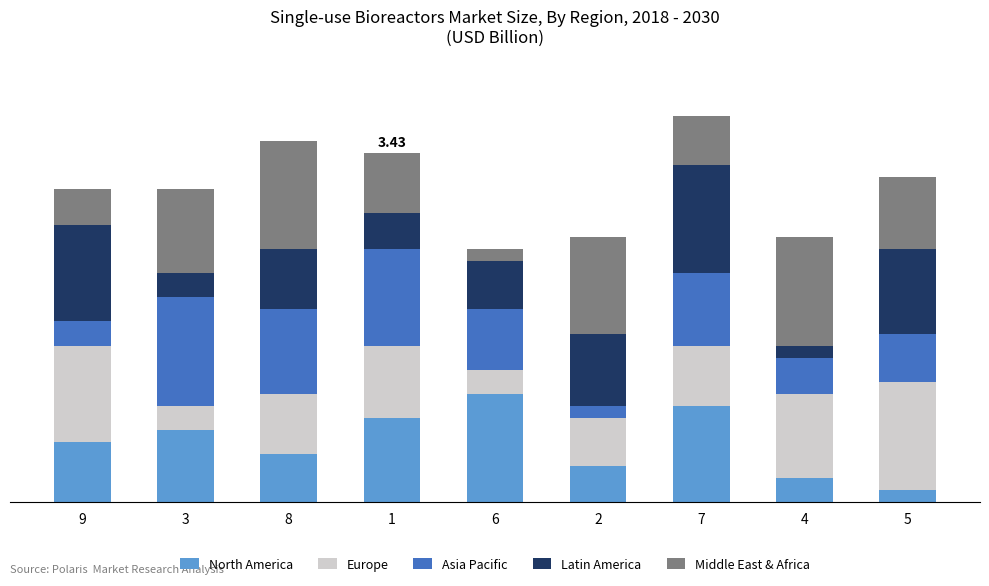

How many Asia Pacific values are between 3 and 7?

5